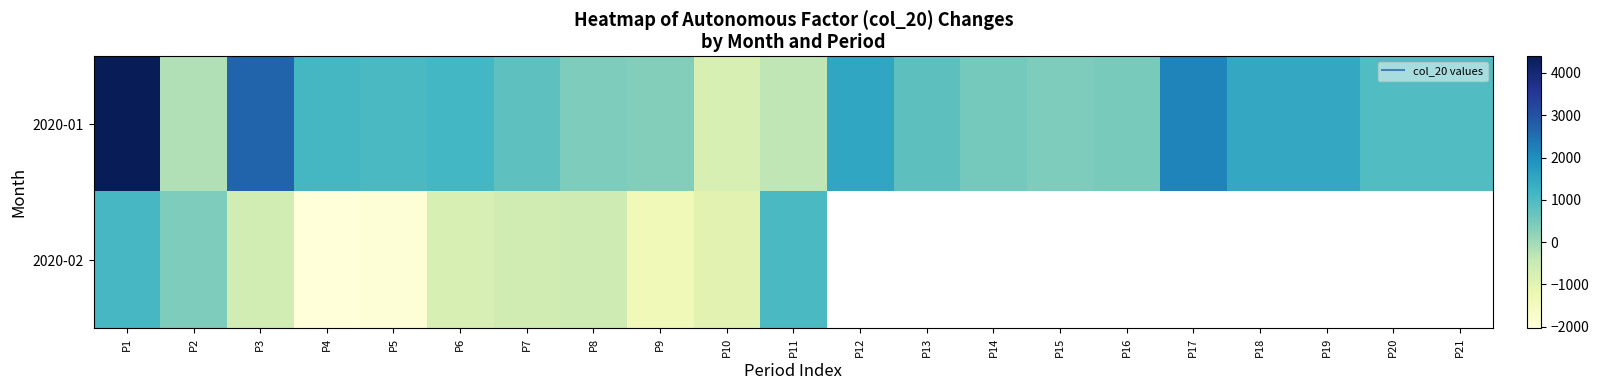

What is the difference between the highest and lowest values at P10?

221.5